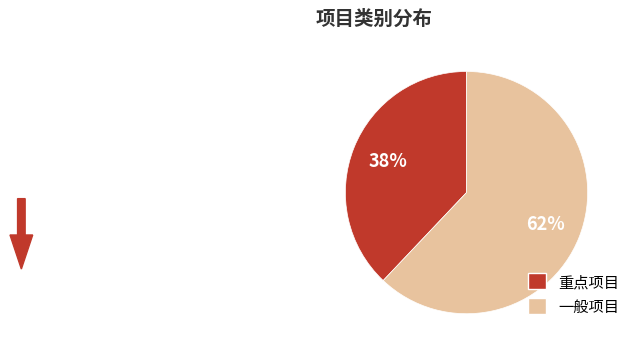

True or false: 重点项目 accounts for 48% of the total.

False